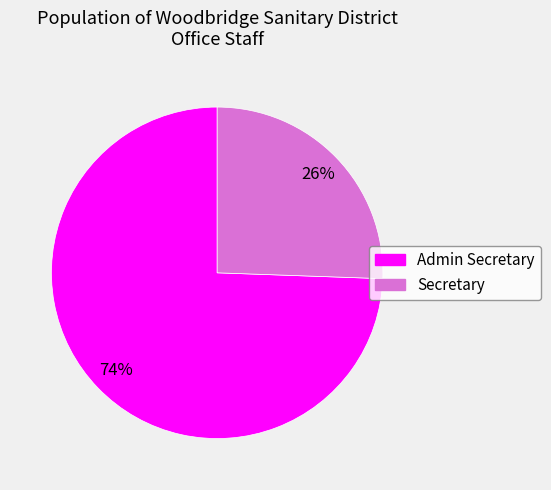

Do Secretary and Admin Secretary together represent more than half of the pie?

Yes